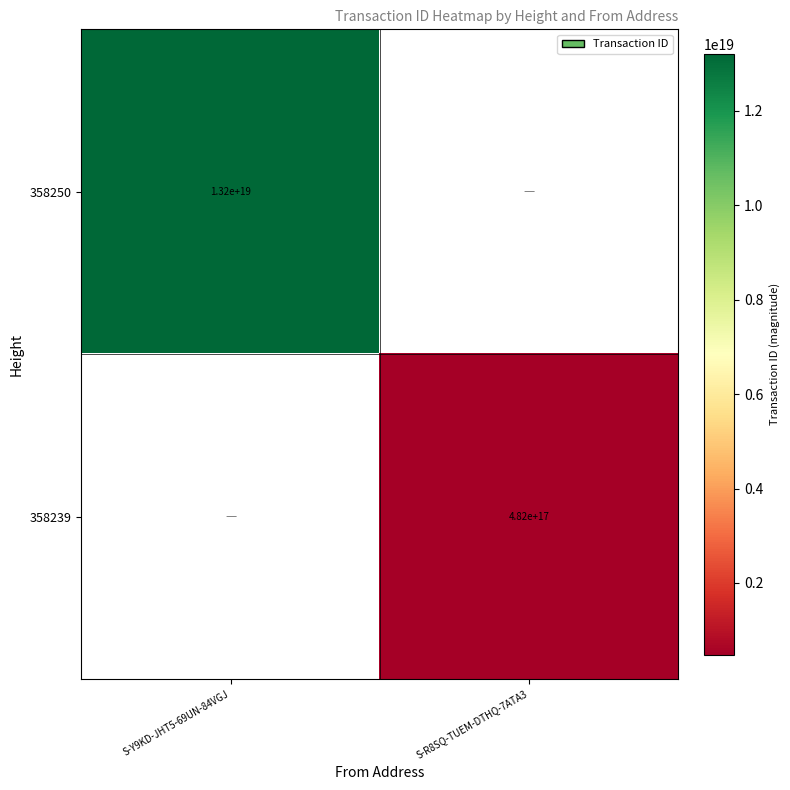

True or false: 358239 has a value of 696664657244760448 at S-R8SQ-TUEM-DTHQ-7ATA3.

False